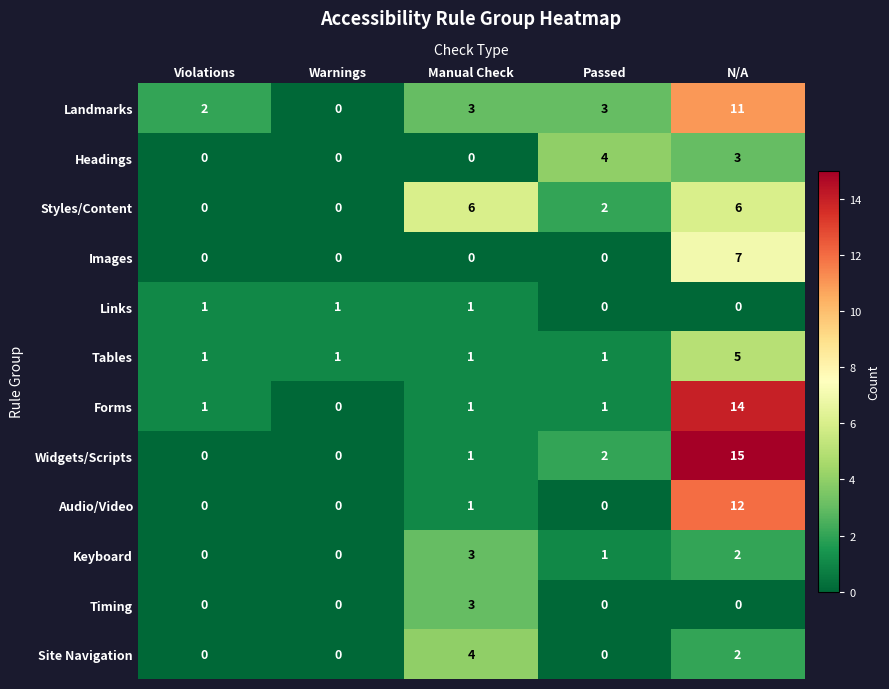

What is the total value across all series at Manual Check?

24